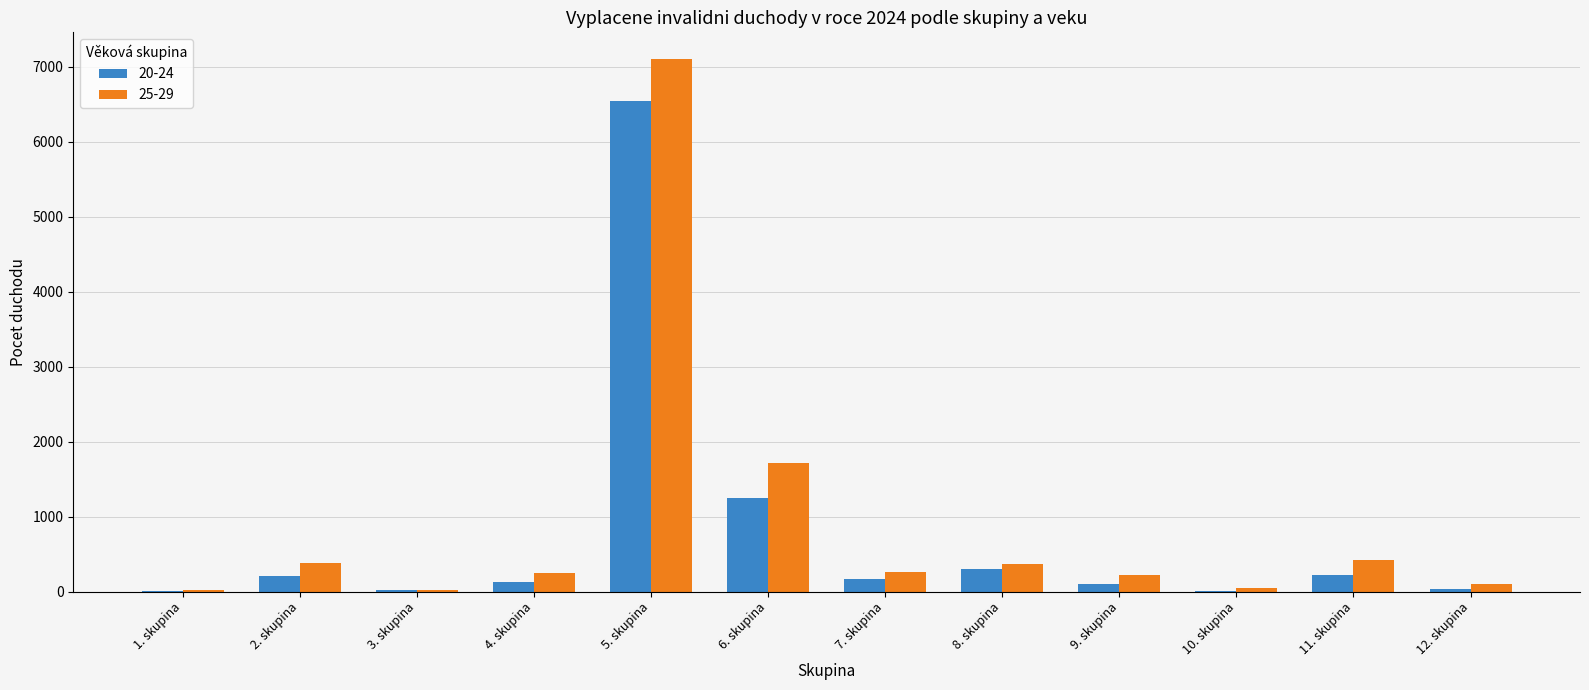

The value of 25-29 at 8. skupina is 374. True or false?

True